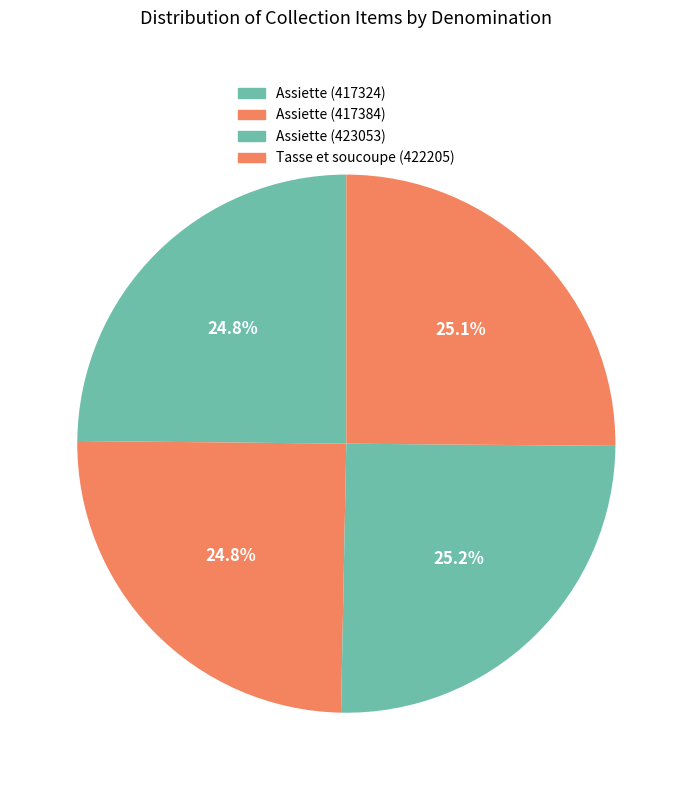

Approximately how many times larger is the value at Assiette (423053) compared to Tasse et soucoupe (422205)?

1.0